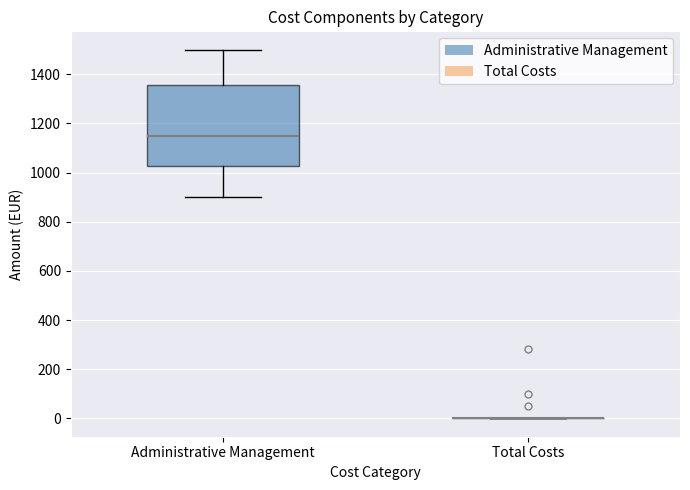

Where does the median line of the box for Administrative Management sit on the y-axis? The values are not printed on the chart, so give them approximately, as read against the axis.

1160